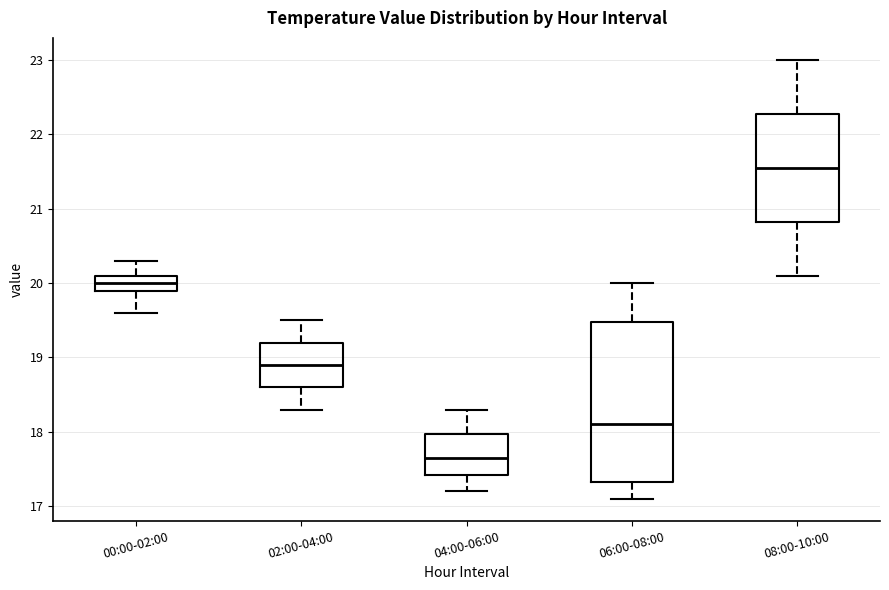

Which box has the lowest median line?

04:00-06:00